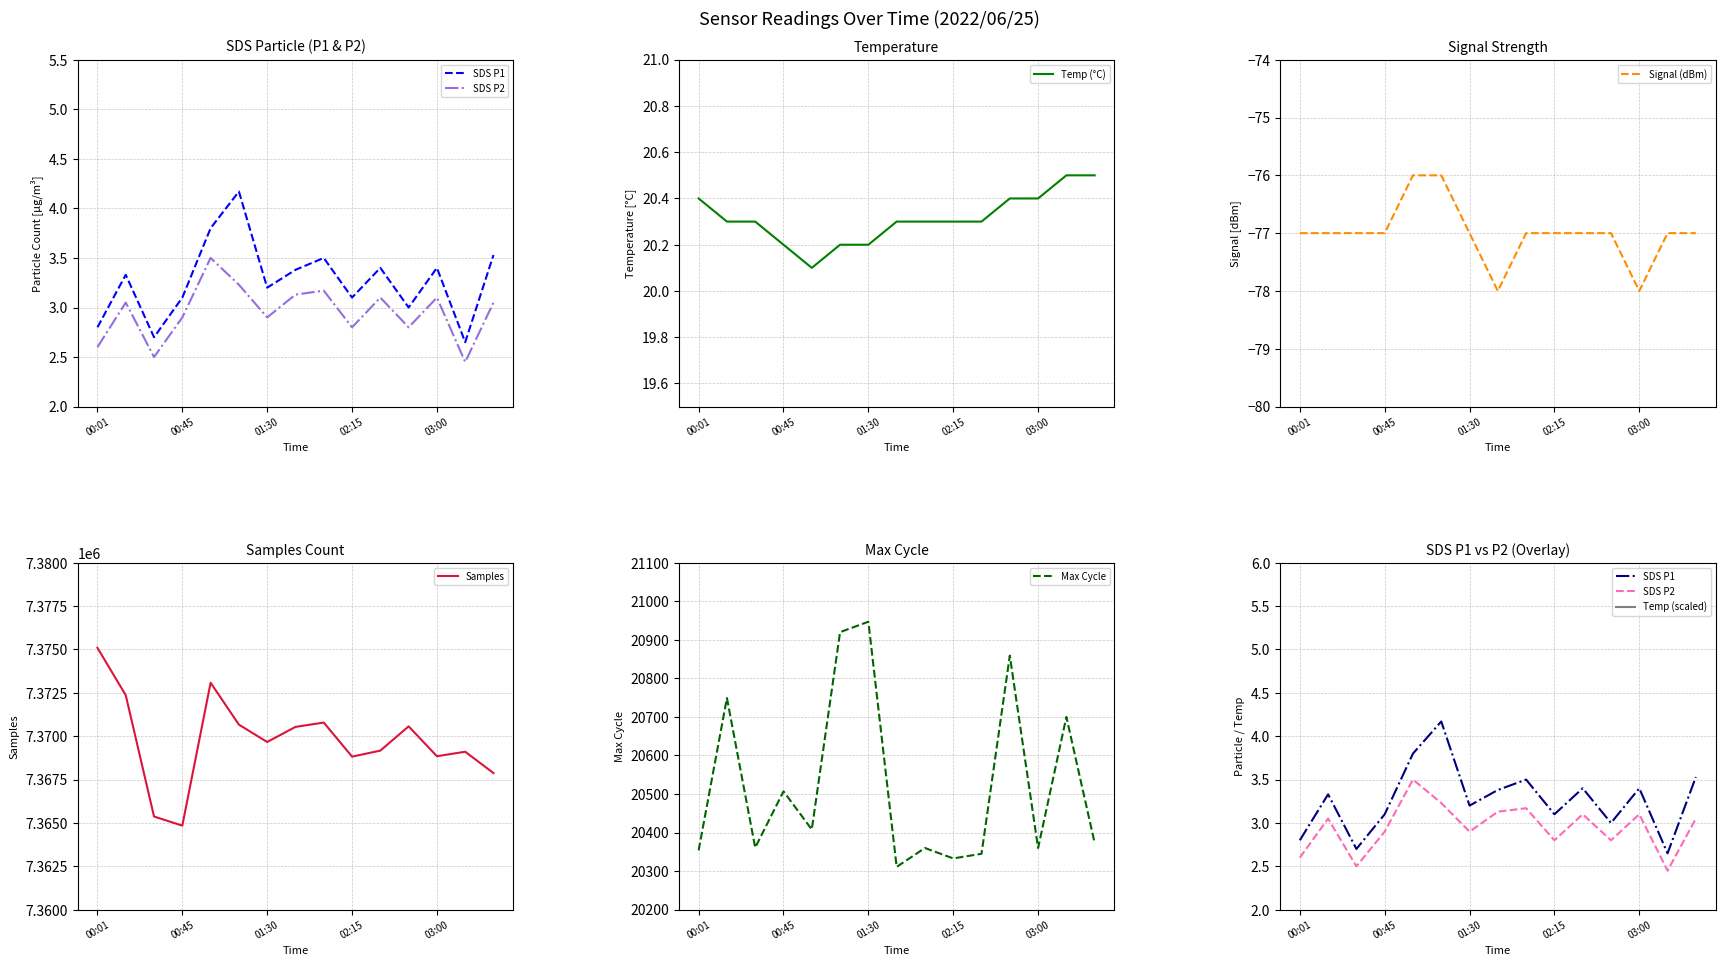

What is the value of the SDS_P2 point at the 10th from the left?

2.8